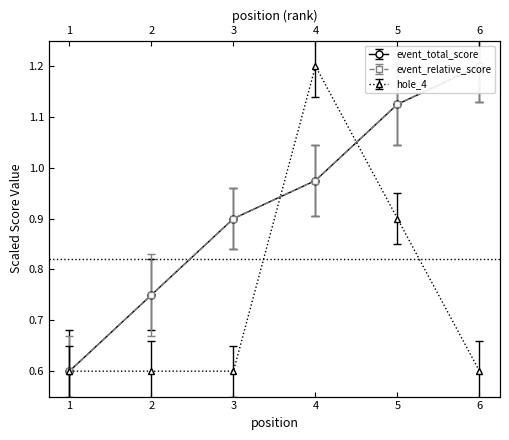

True or false: round_total_score has a value of 1.8 at 4.

False